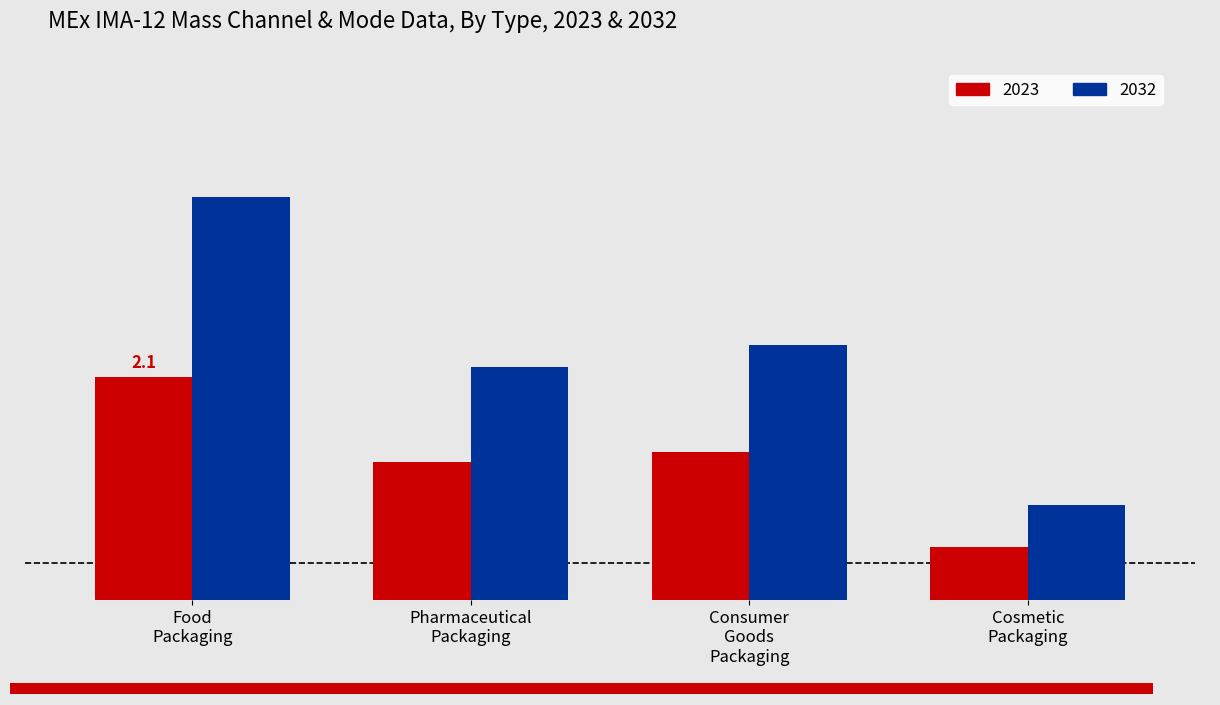

Rank the series by their maximum value, from lowest to highest.

2023, 2032